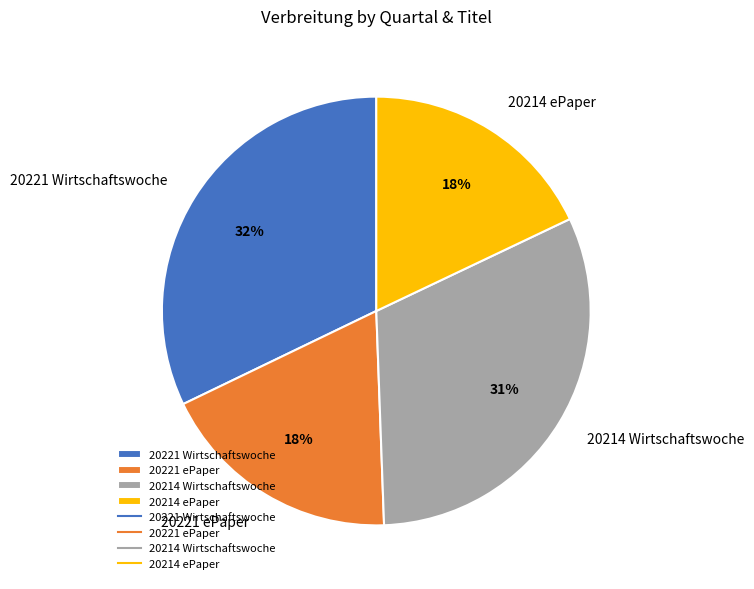

What percentage is the 20221 ePaper slice, to the nearest percent?

18%